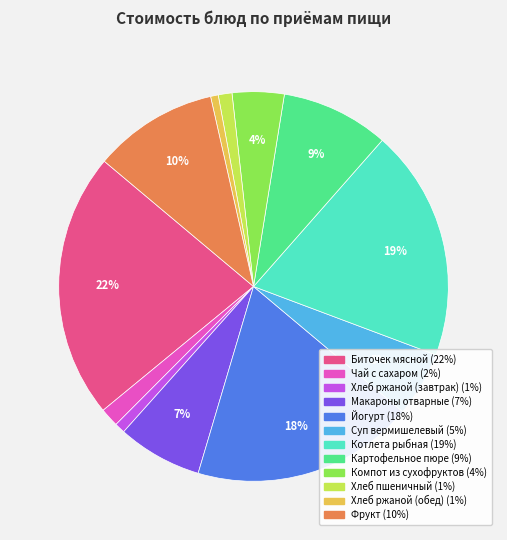

Does Биточек мясной account for over 50% of the chart?

No